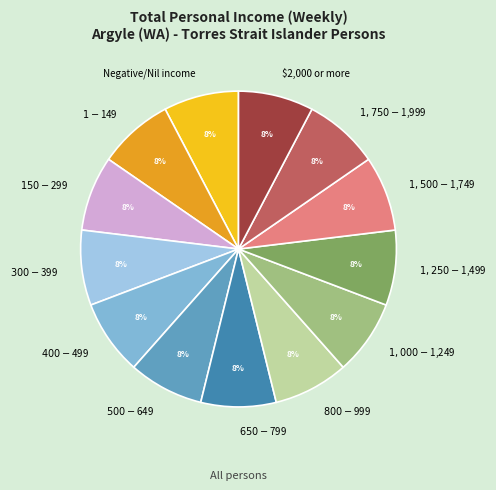

Is there a majority slice in this chart?

No